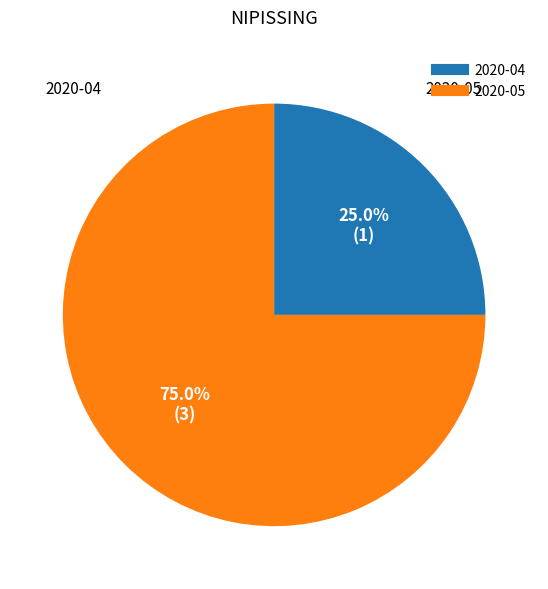

What is the majority slice?

2020-05